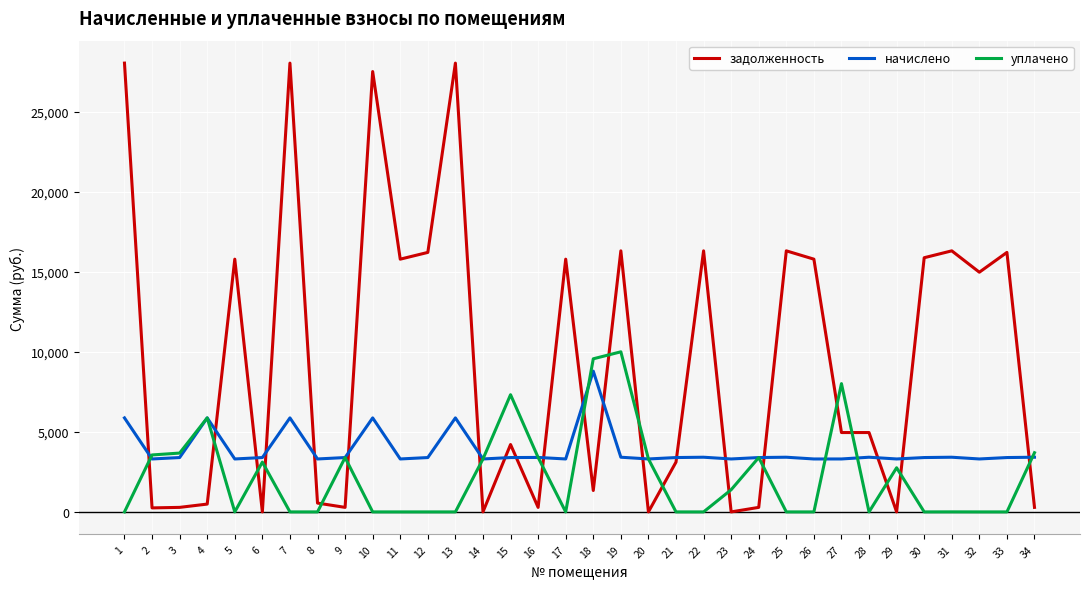

Between which two adjacent categories do уплачено and задолженность first intersect?

1 and 2